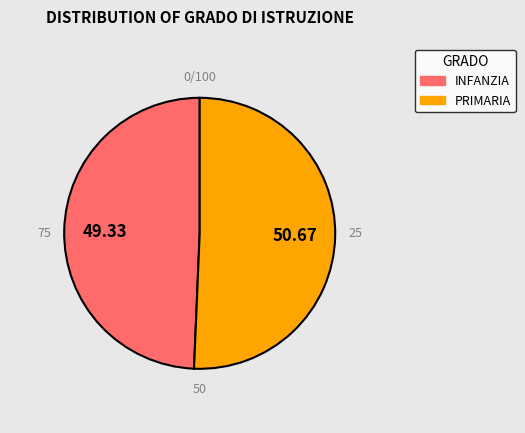

Is it true that PRIMARIA is 51% of the pie?

True